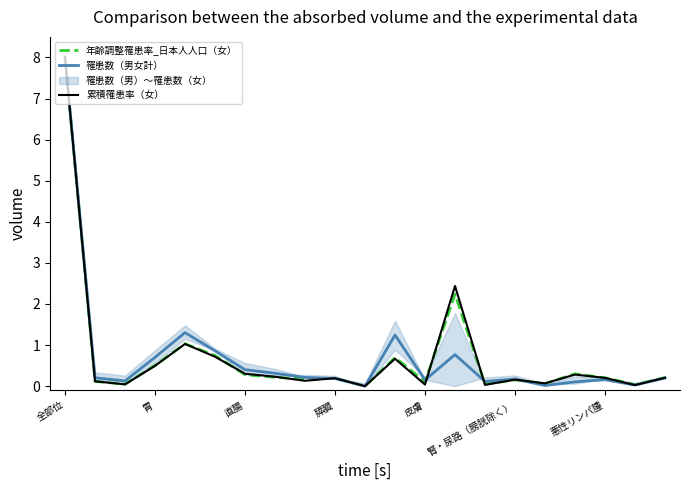

Is the value of 罹患数（男女計） at 19 greater than the value of 年齢調整罹患率_日本人人口（女） at 全部位?

No